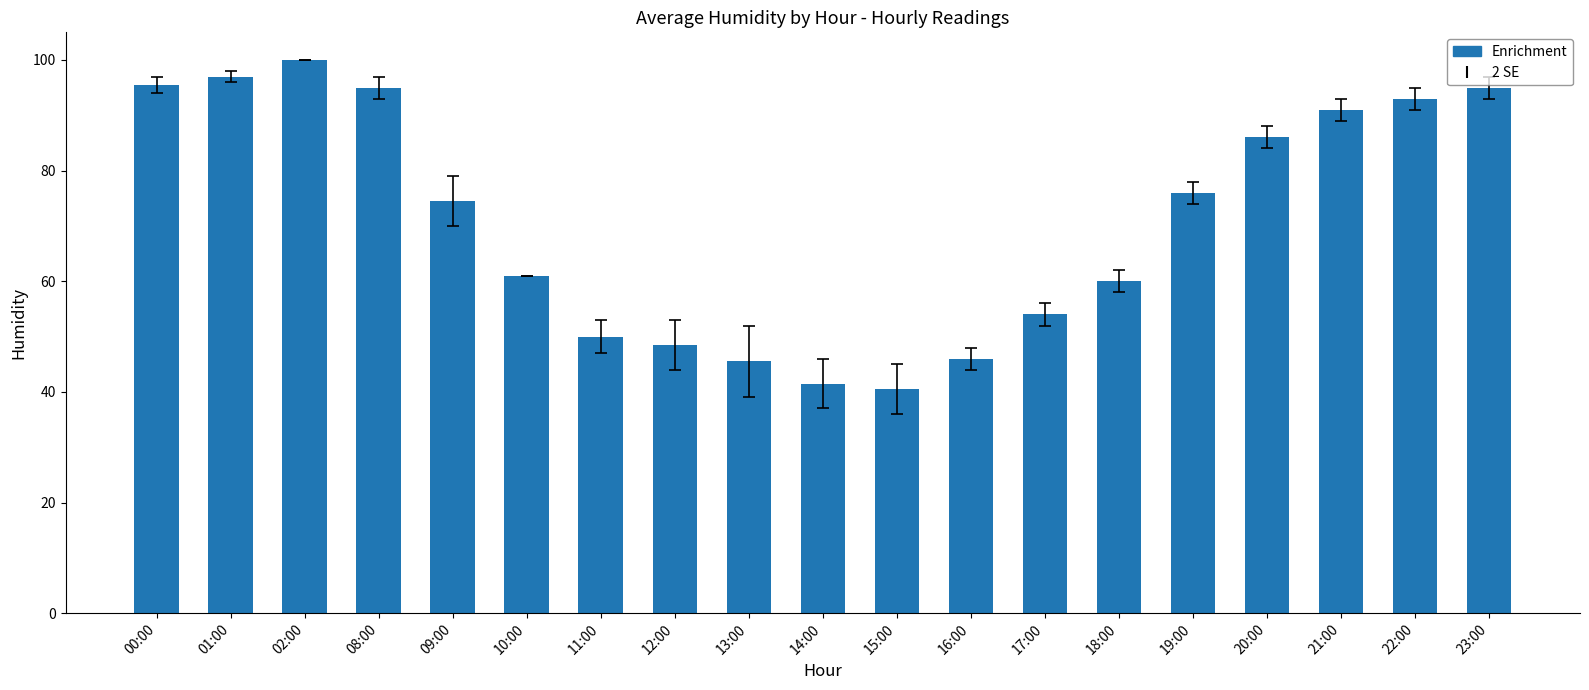

Which category has the highest value across all series?

02:00